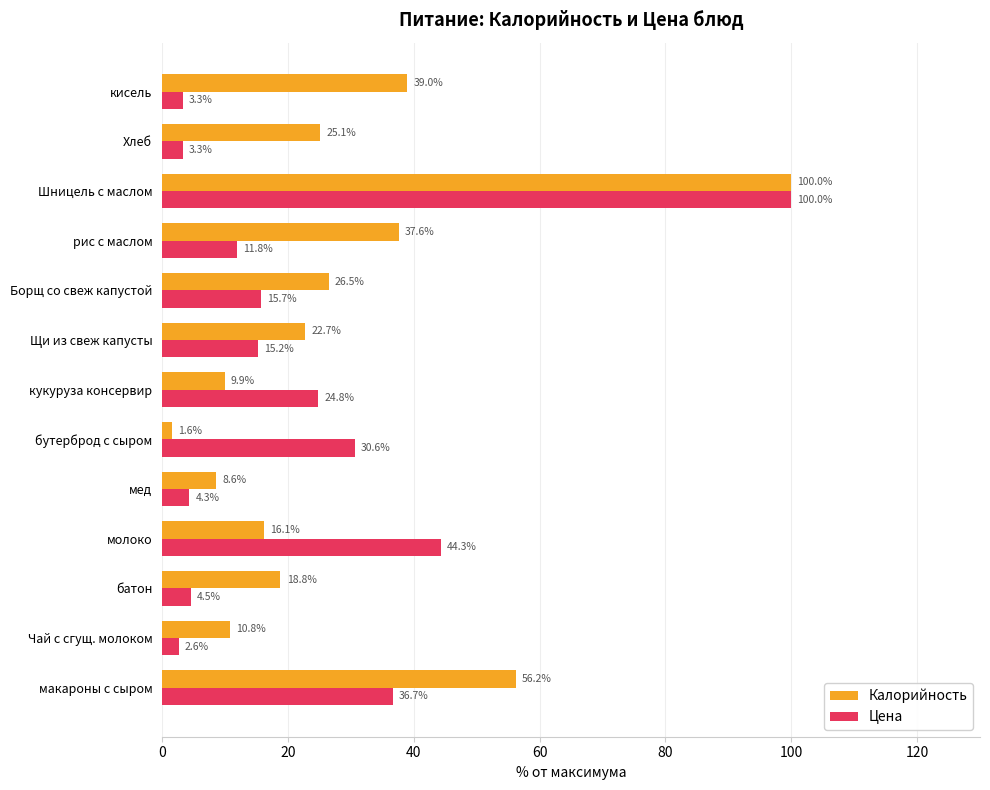

Is it true that Цена equals 6.7 at кукуруза консервир?

False